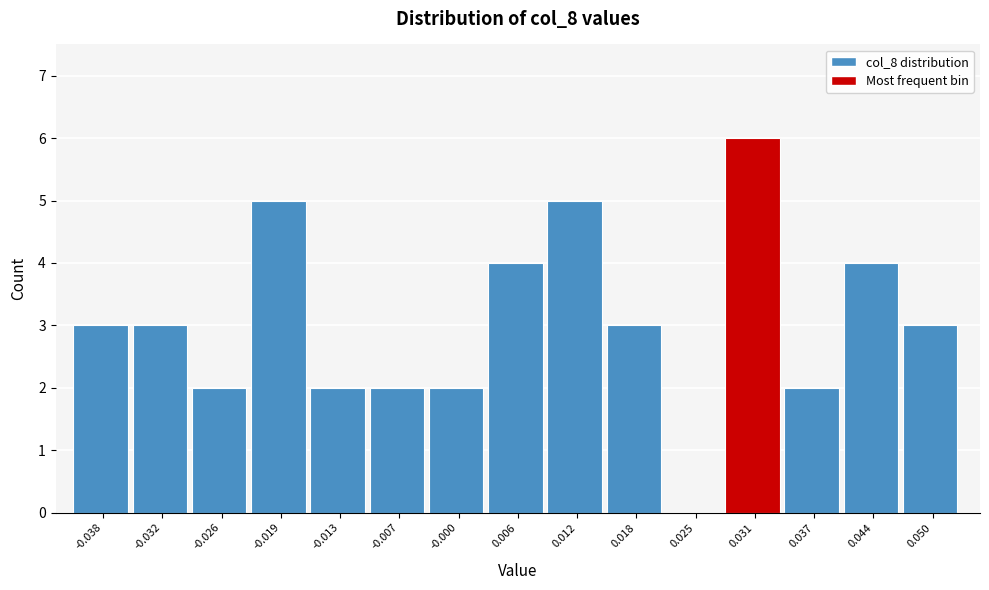

Which range on the x-axis has the tallest bar?

0.028 to 0.034